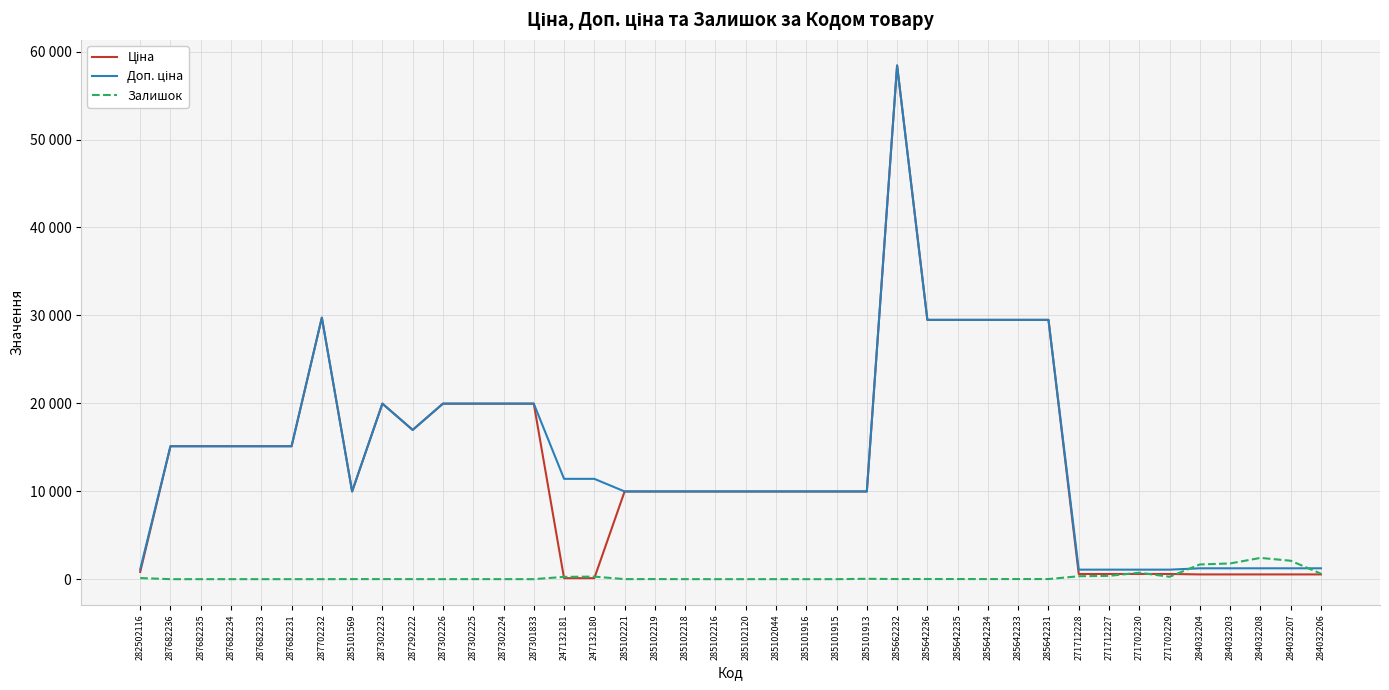

What is the approximate value of Залишок at 247132181?

260.0